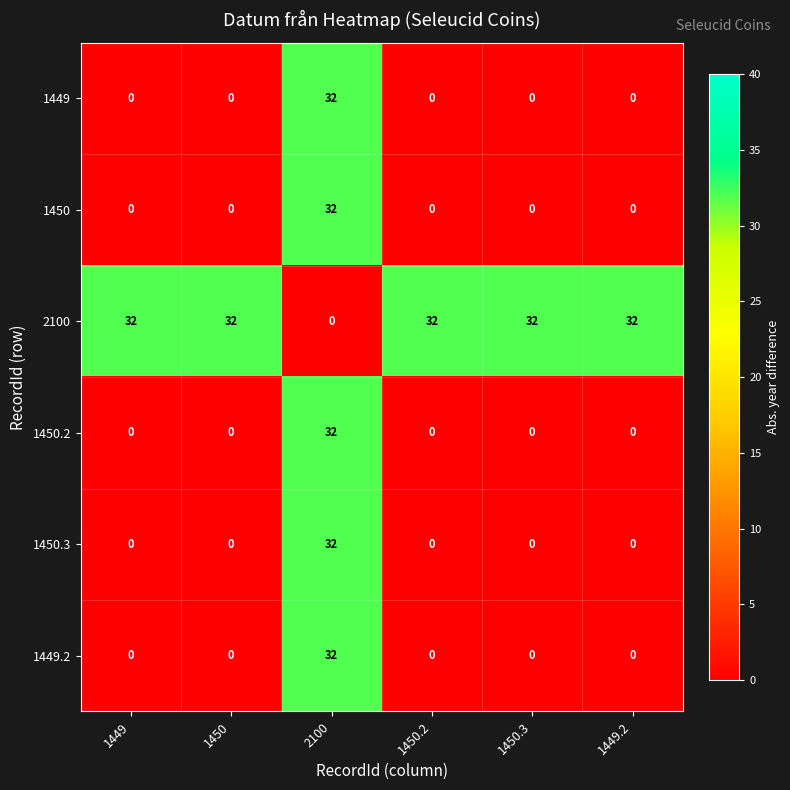

What is the sum of the 2100 values at 2100 and 1449.2?

32